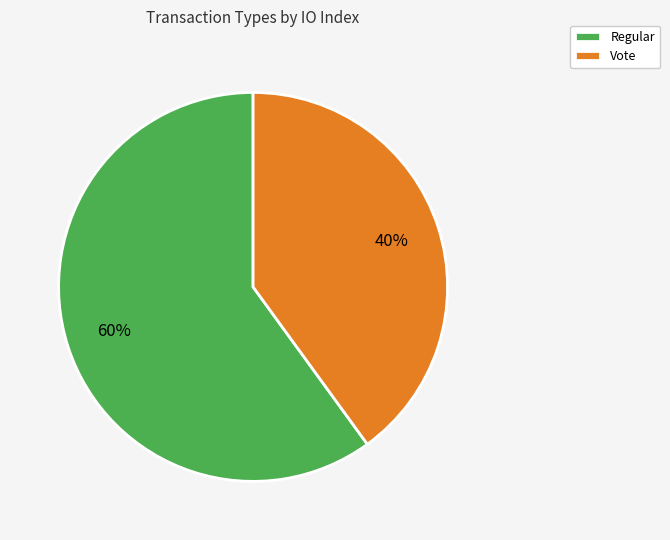

Which slice is the smallest?

Vote